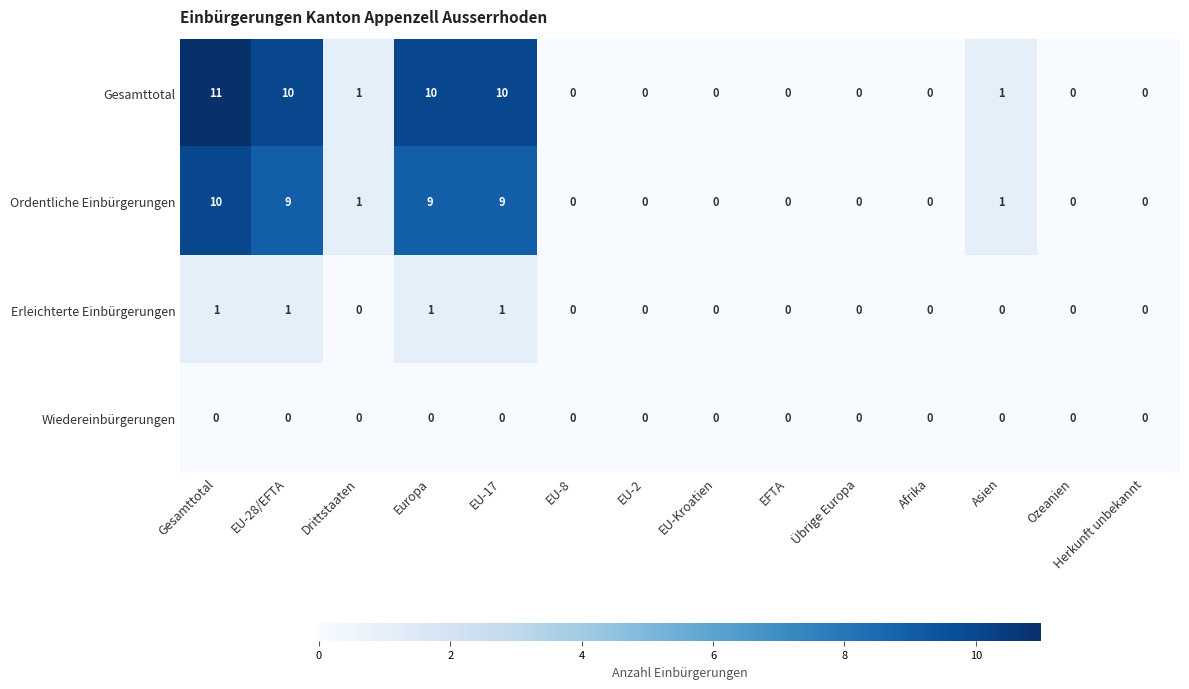

How many distinct data groups are displayed?

4